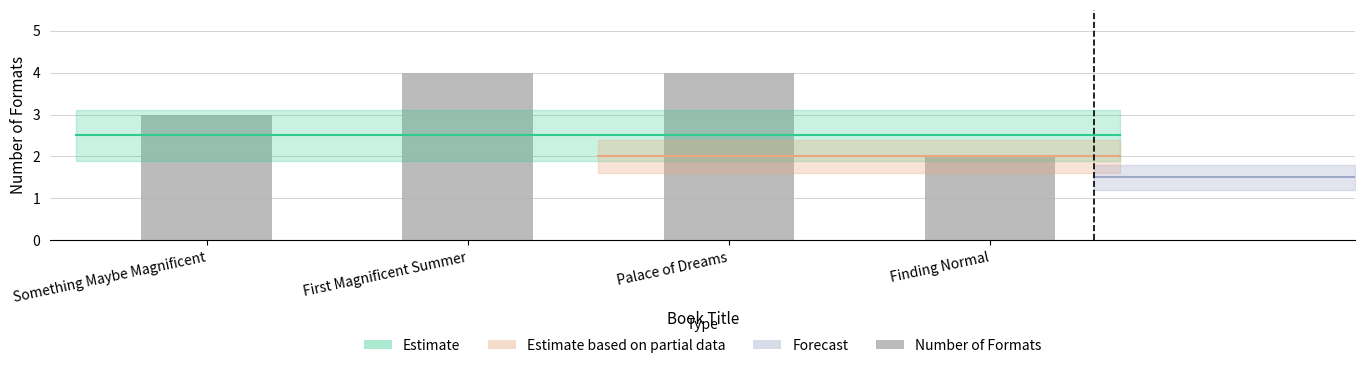

Reading left to right, what are all the values shown in this chart?

Something Maybe Magnificent=3	First Magnificent Summer=4	Palace of Dreams=4	Finding Normal=2